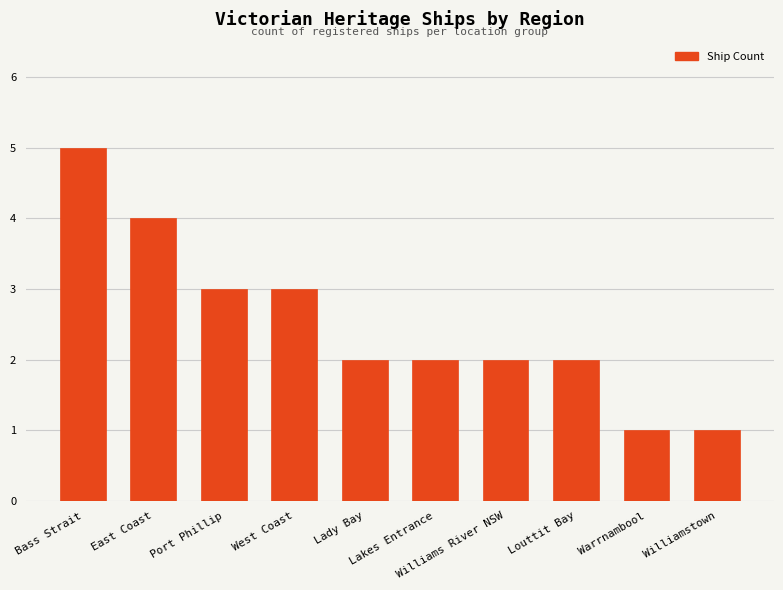

What is the value of the 8th bar from the left?

2